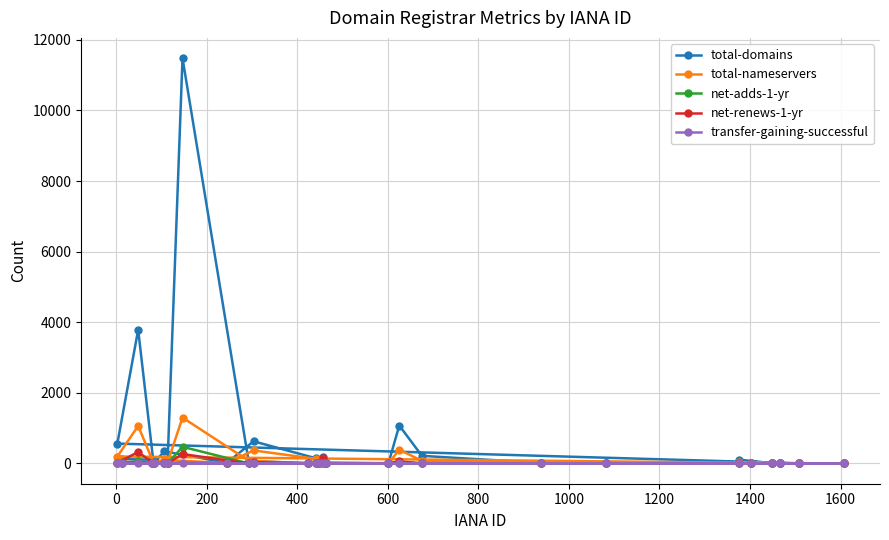

What are all the series names shown in the legend?

total-domains, total-nameservers, net-adds-1-yr, net-renews-1-yr, transfer-gaining-successful